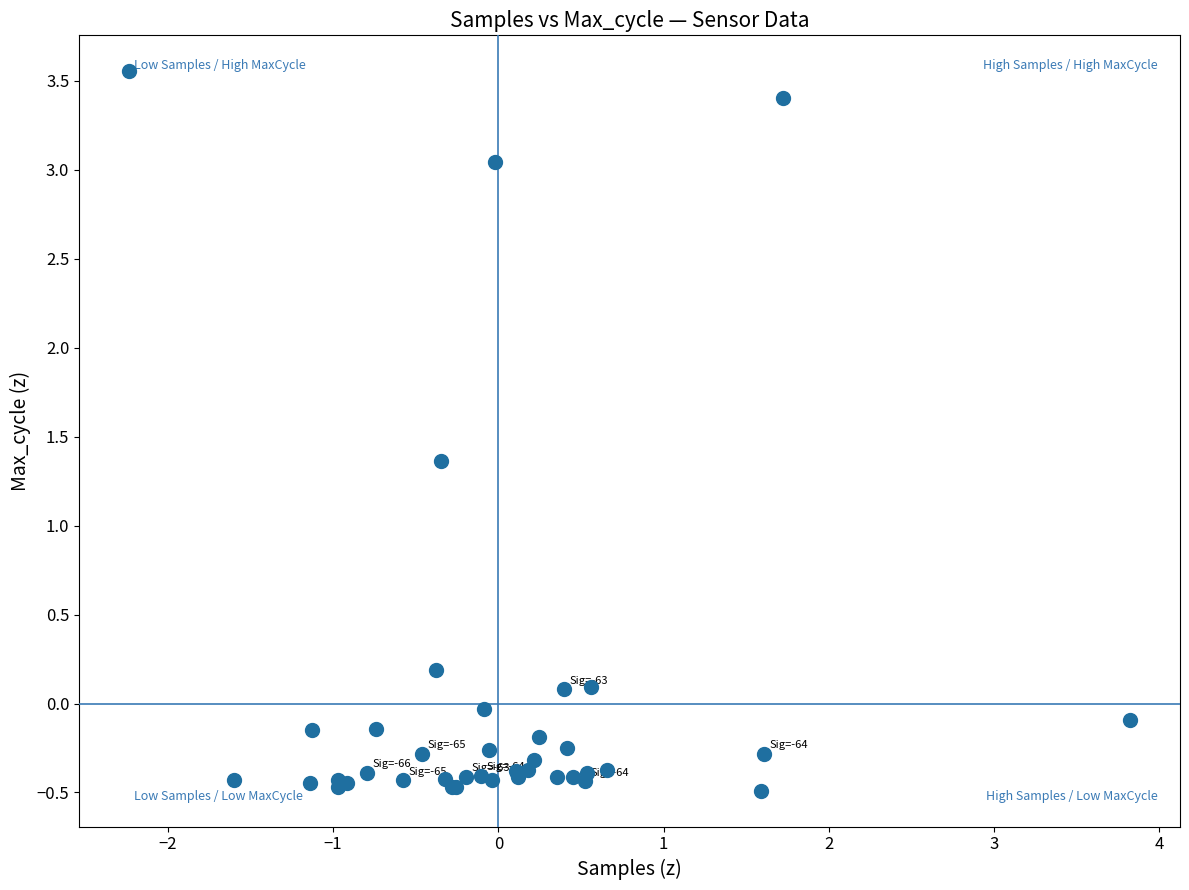

What Y value in the scatter plot is closest to 1?

1.4